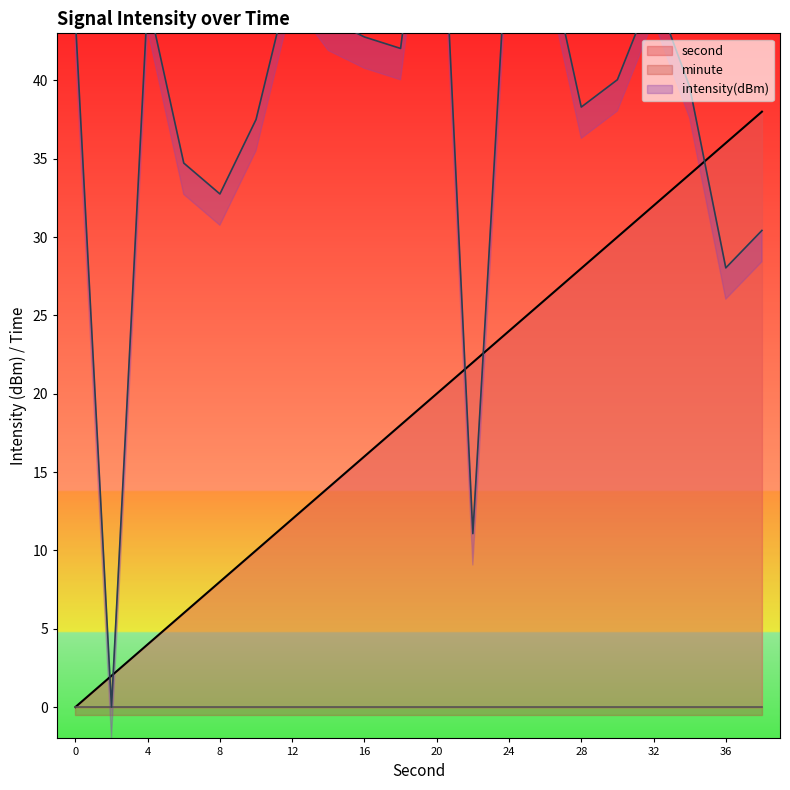

True or false: second has a value of 20 at 20.

True